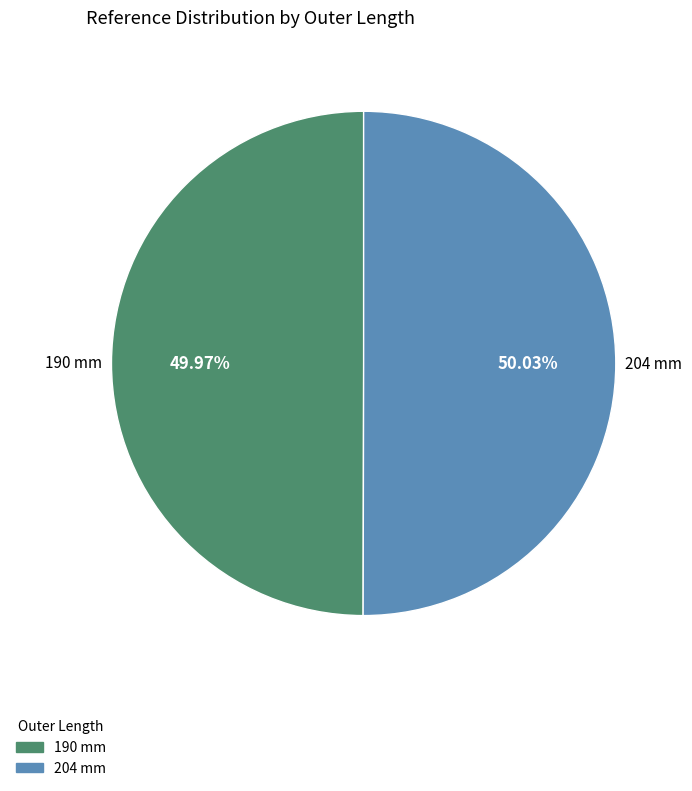

What percentage is the 190 mm slice, to the nearest percent?

50%